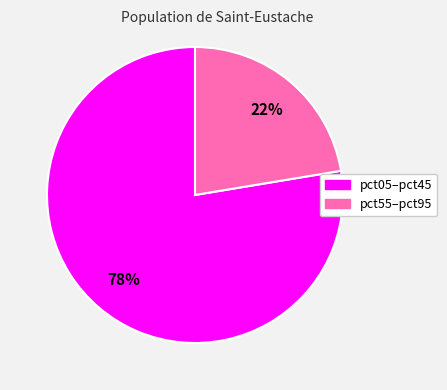

Is there a majority slice in this chart?

Yes